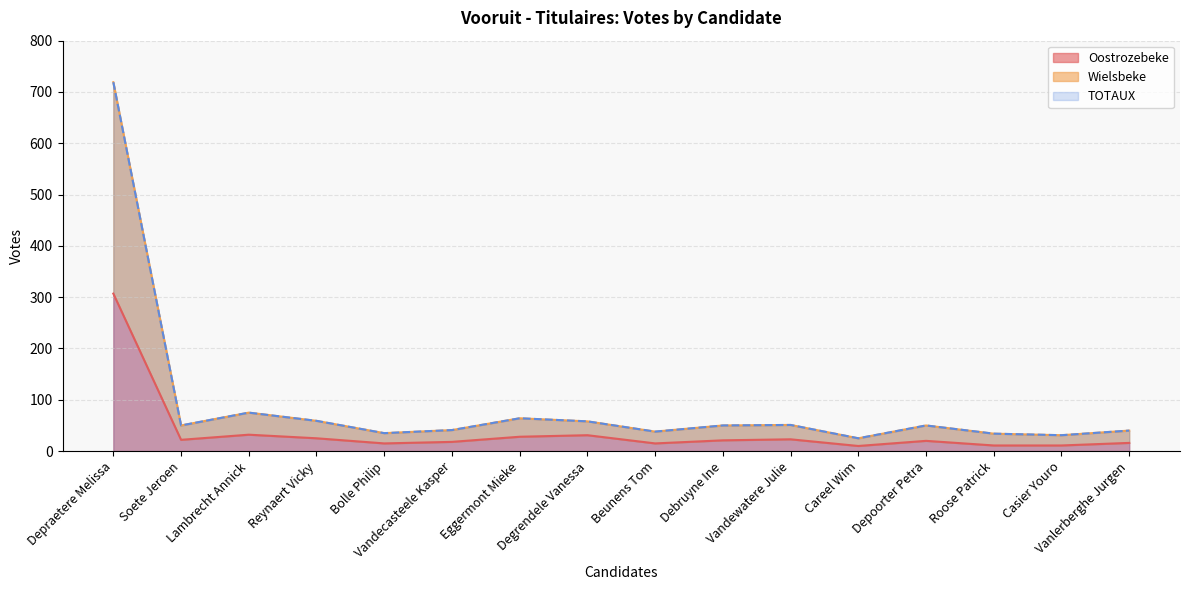

How many interior local valleys does the Oostrozebeke series have?

4